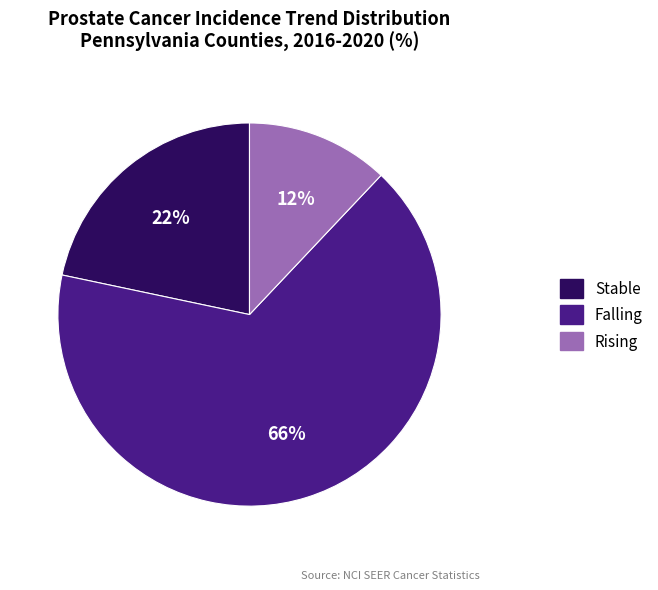

Is there any slice that represents more than half of the pie?

Yes